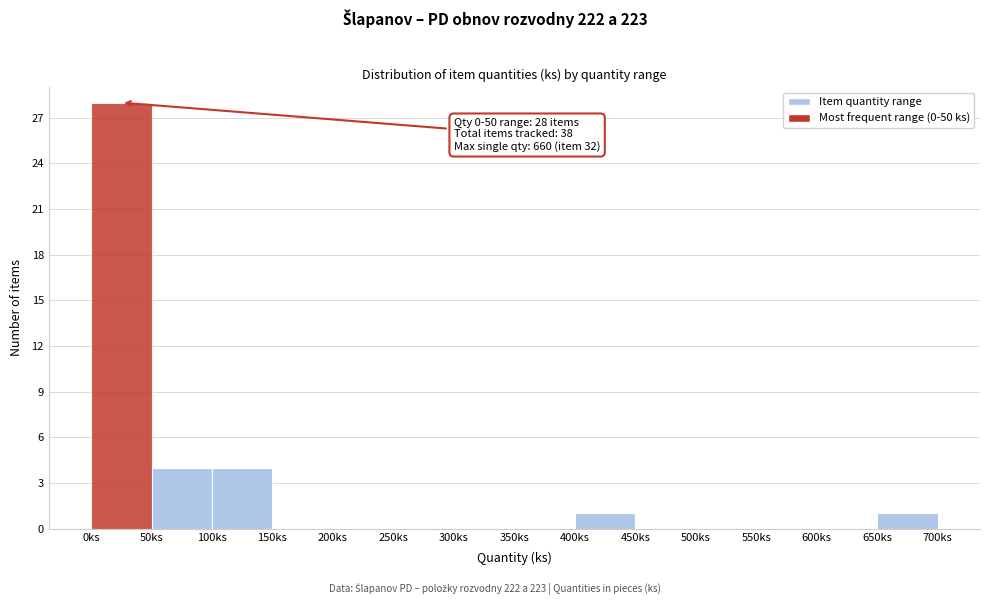

Over which range of the x-axis is the bar tallest?

0 to 50